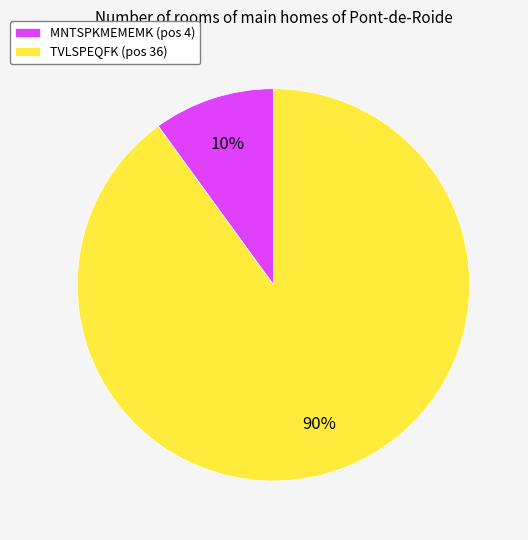

Approximately how many times larger is the value at TVLSPEQFK compared to MNTSPKMEMEMK?

9.0